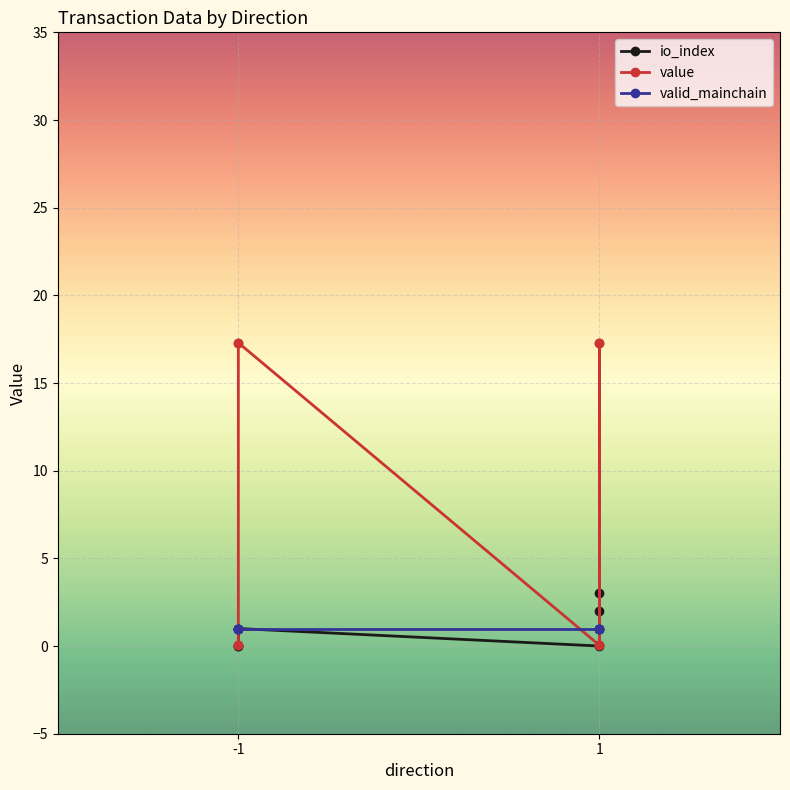

Which series has the largest total across all categories?

value